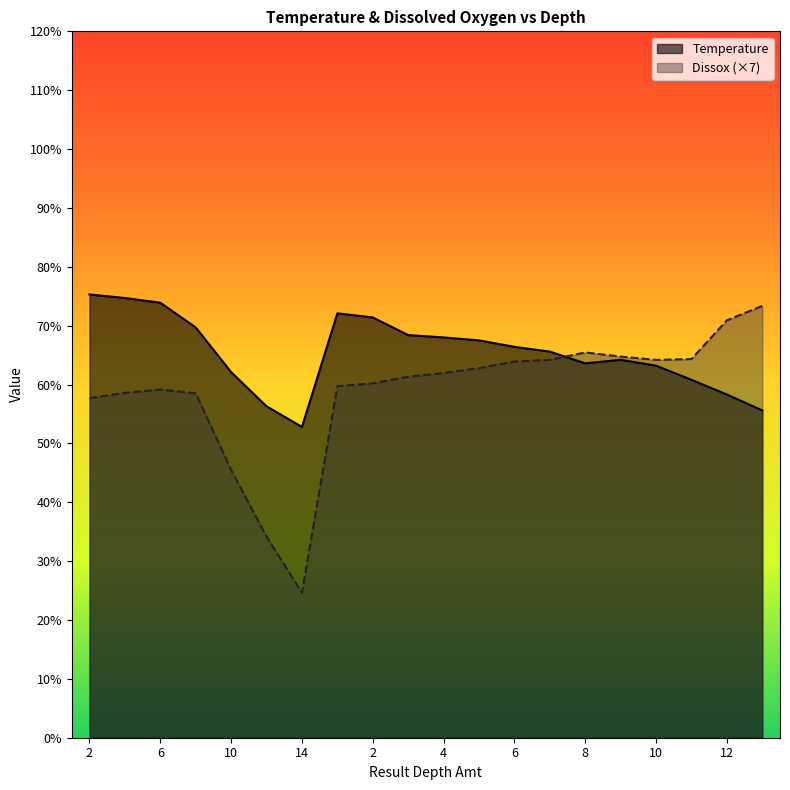

Where is Temperature nearest to the value 64?

9